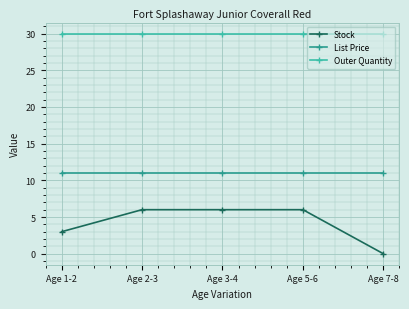

What is the sum of all Outer Quantity values?

150.0